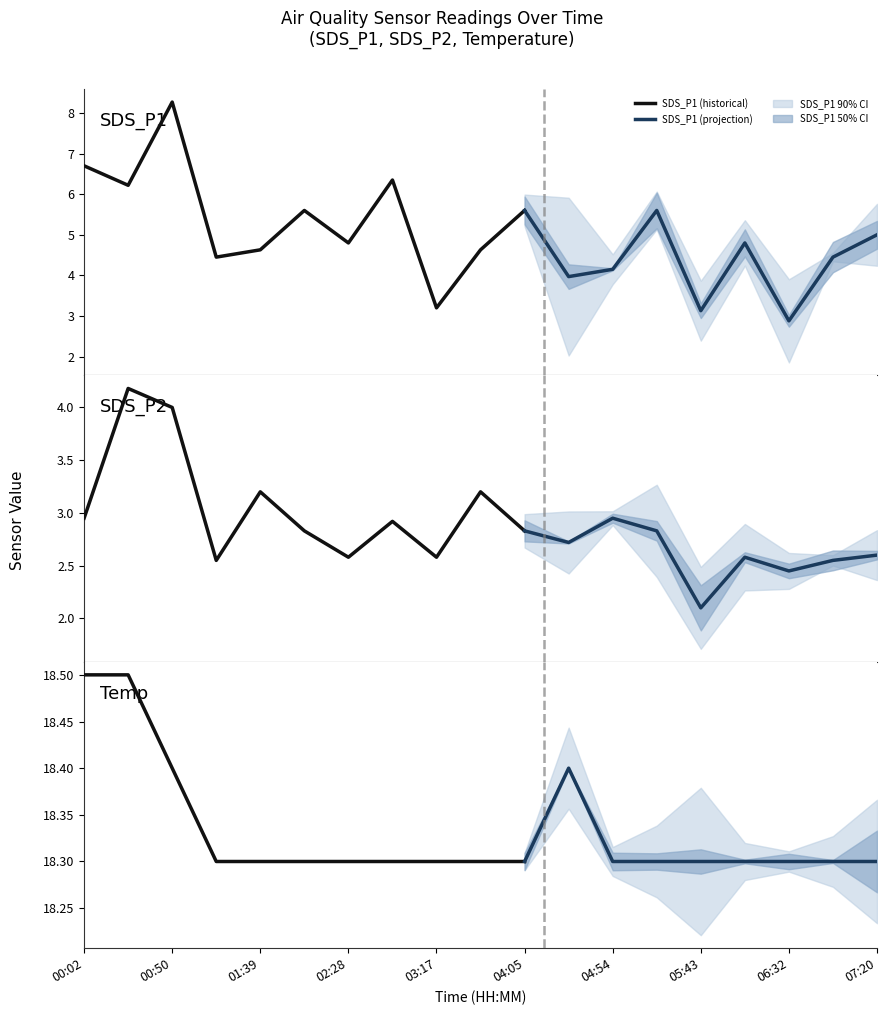

Where is the first local minimum for SDS_P1?

00:26